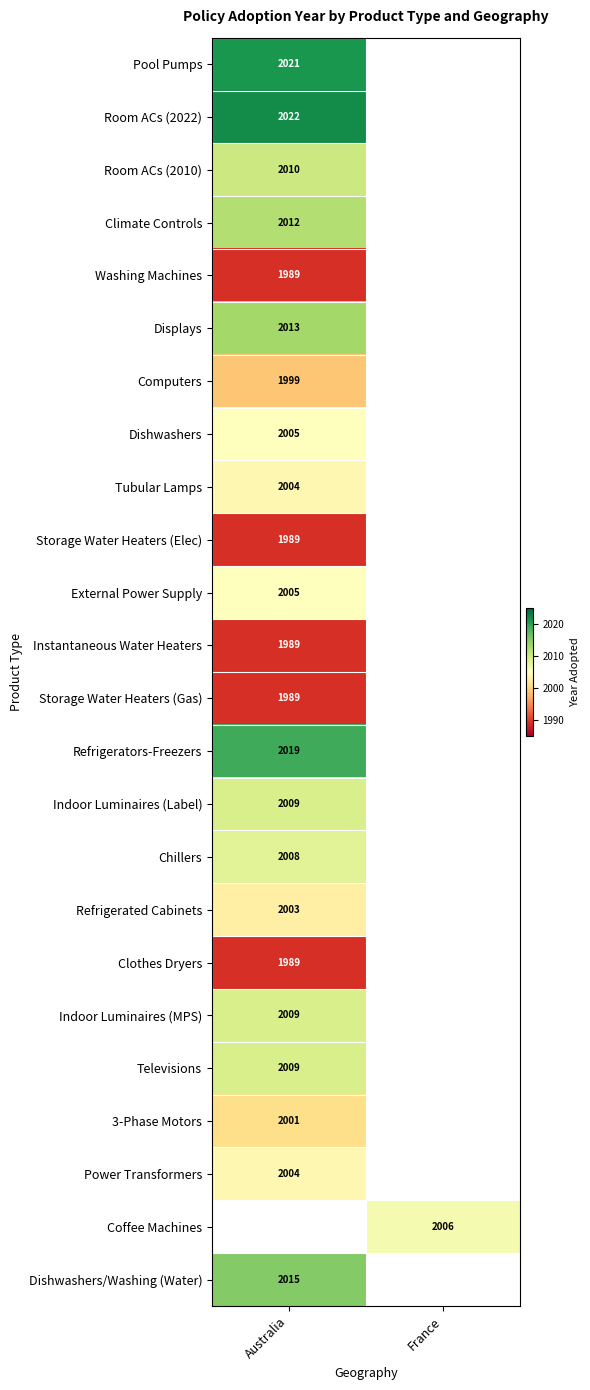

Between France and Australia, which is larger?

Australia